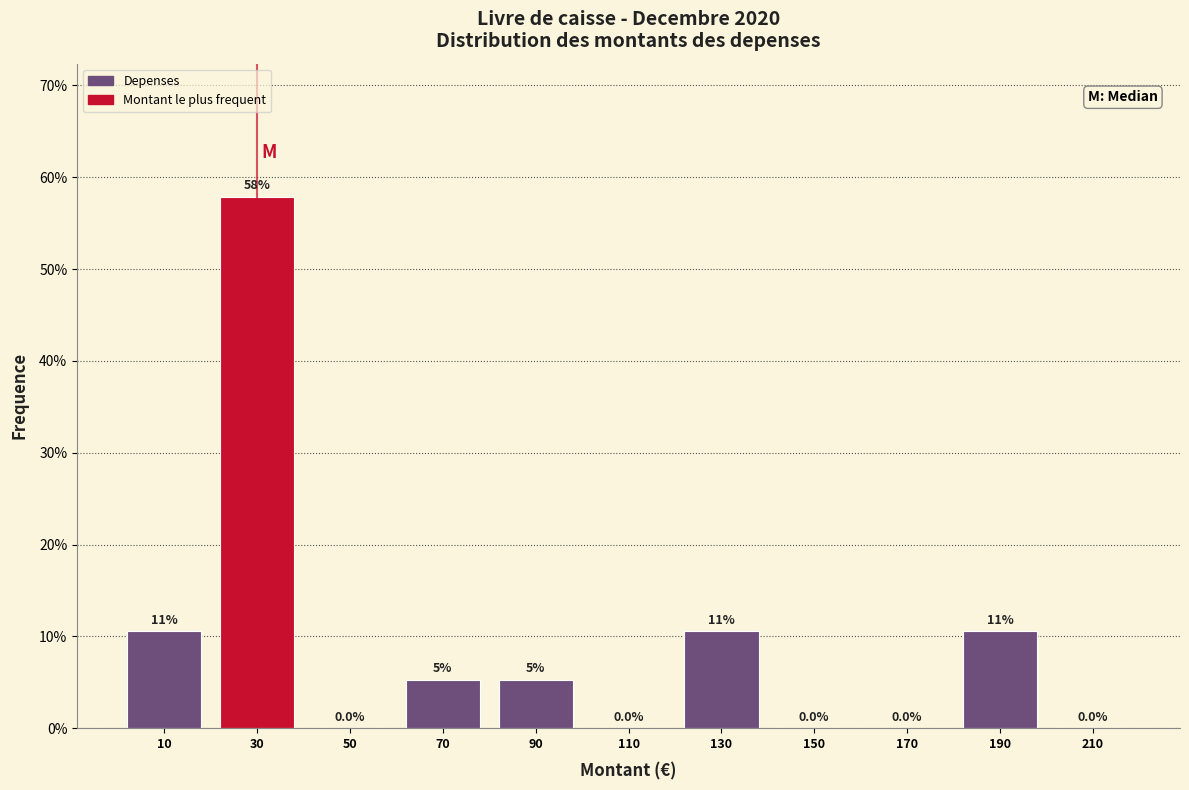

Which range on the x-axis has the tallest bar?

20 to 40